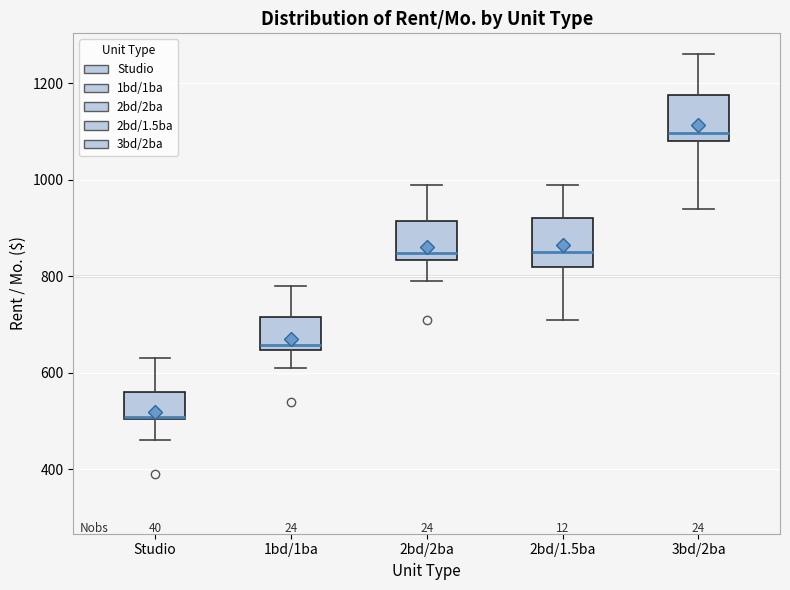

Where does the median line of the box for 2bd/1.5ba sit on the y-axis? The values are not printed on the chart, so give them approximately, as read against the axis.

860